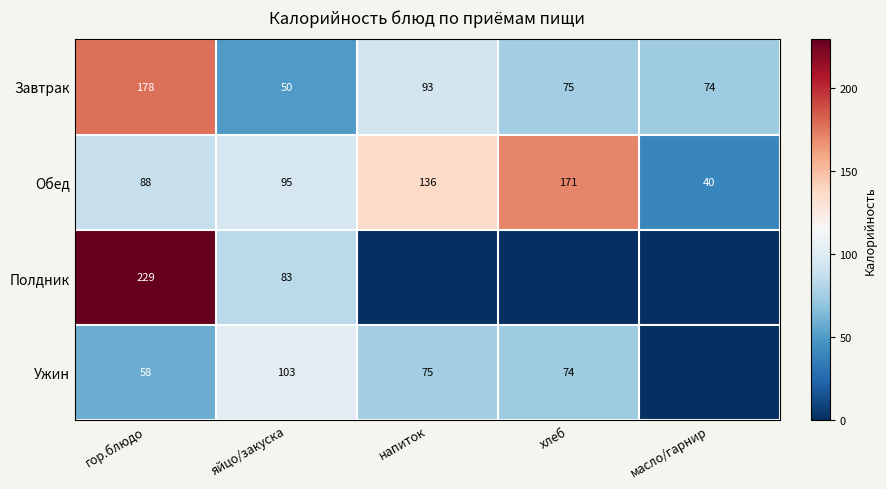

Is the value of Ужин at напиток greater than the value of Обед at гор.блюдо?

No